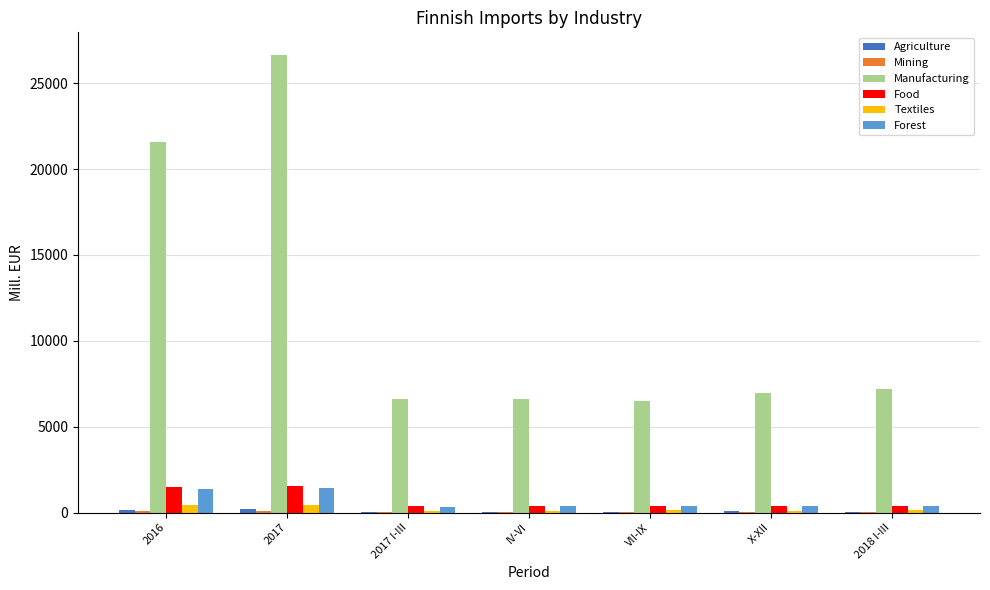

Which category has the highest value across all series?

2017